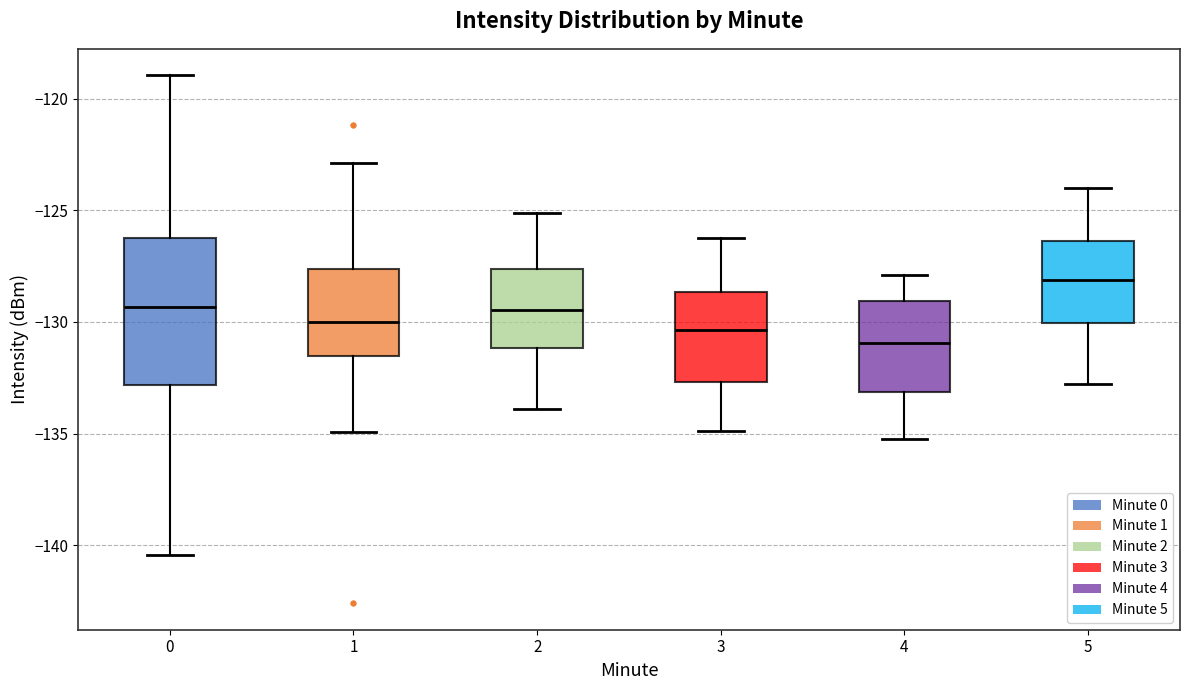

Reading left to right, transcribe this box plot: for each box, give where its median line is, the range the box spans, and where its two whiskers end, as read against the y-axis. The values are not printed on the chart, so give them approximately, as read against the axis.

0: median -129.5, box -133.0 to -126.5, whiskers -140.5 to -119.0
1: median -130.0, box -131.5 to -127.5, whiskers -135.0 to -123.0
2: median -129.5, box -131.0 to -127.5, whiskers -134.0 to -125.0
3: median -130.5, box -132.5 to -128.5, whiskers -135.0 to -126.0
4: median -131.0, box -133.0 to -129.0, whiskers -135.0 to -128.0
5: median -128.0, box -130.0 to -126.5, whiskers -133.0 to -124.0